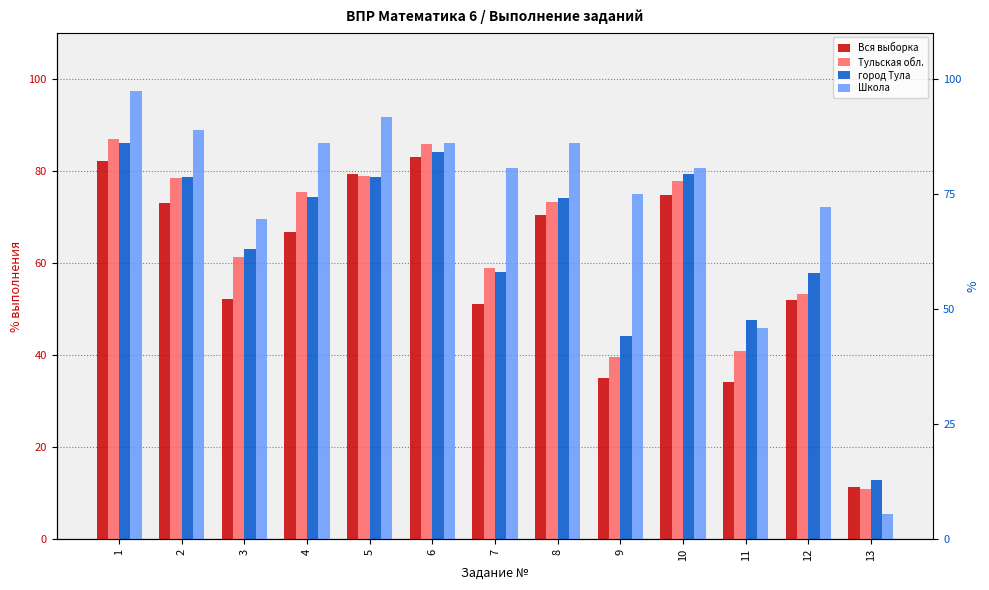

What is the minimum value for Школа?

5.6